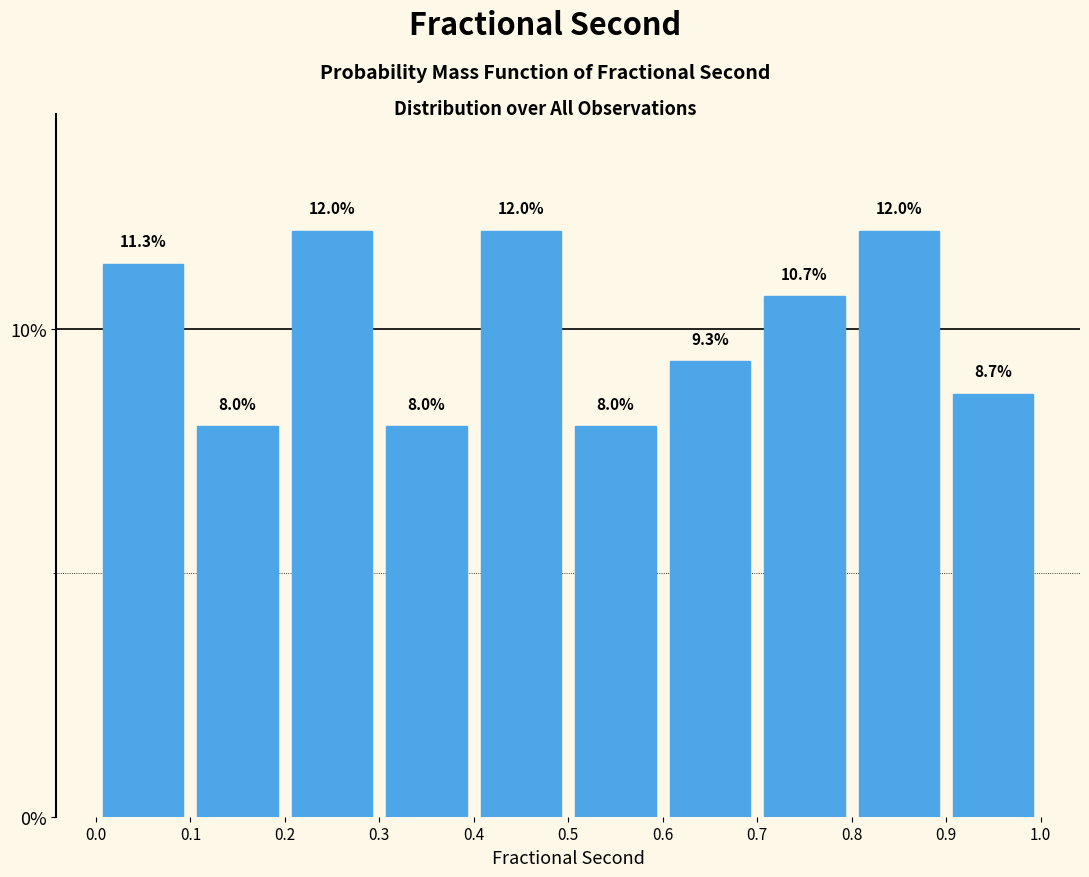

How tall is the bar that spans 0.6 to 0.7 on the x-axis?

9.3